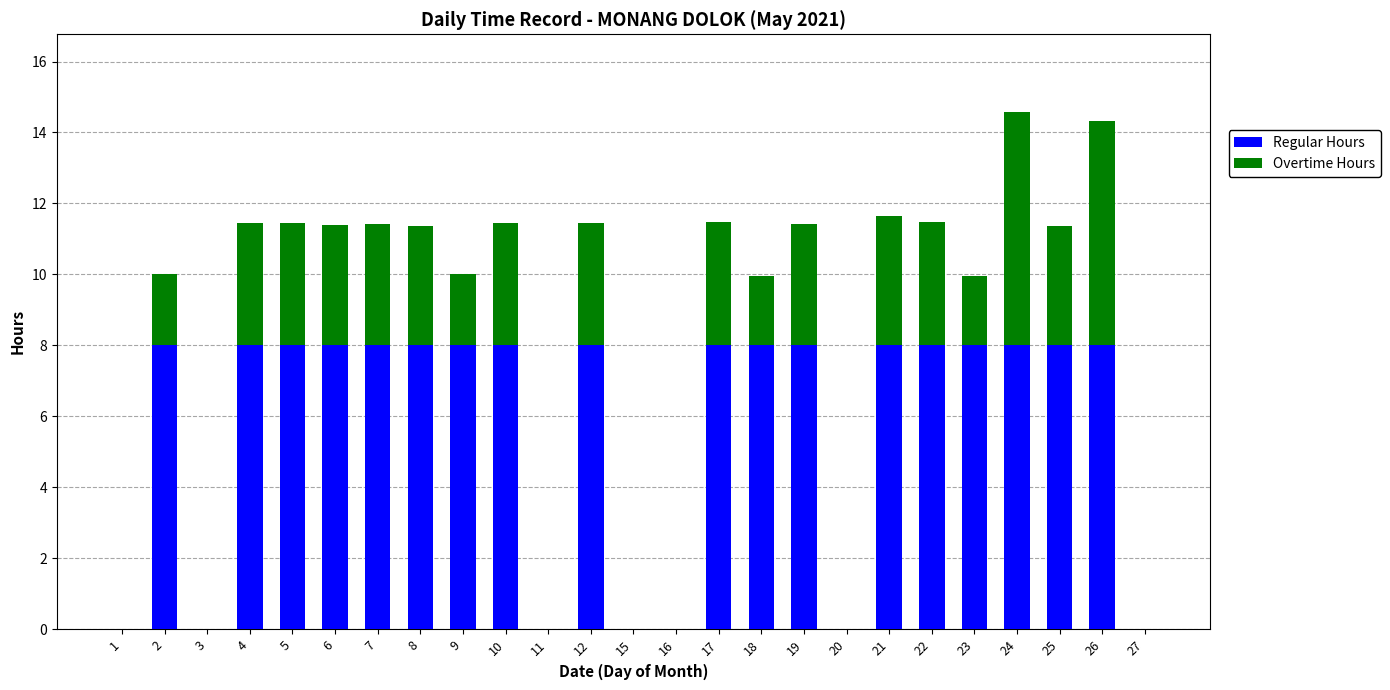

True or false: Regular Hours has a value of 12.5 at 17.

False